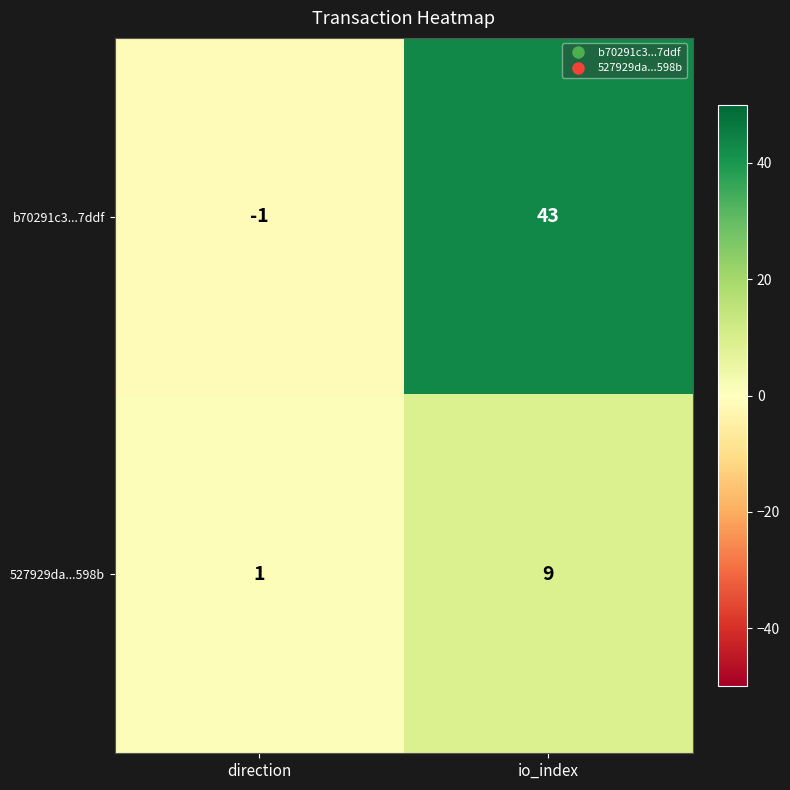

Which label corresponds to the smallest value in the chart?

direction